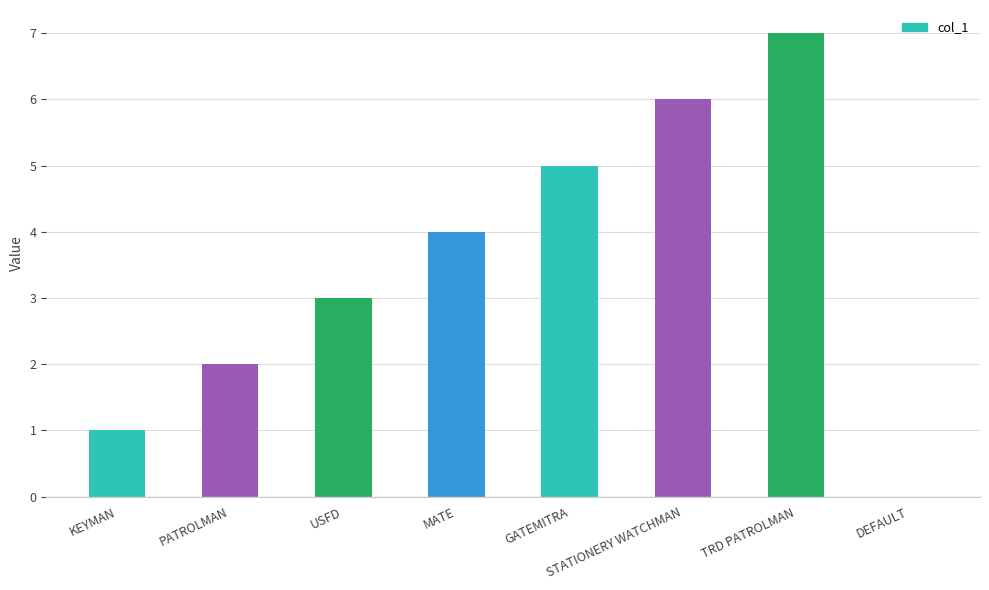

Which has a higher value, GATEMITRA or TRD PATROLMAN?

TRD PATROLMAN